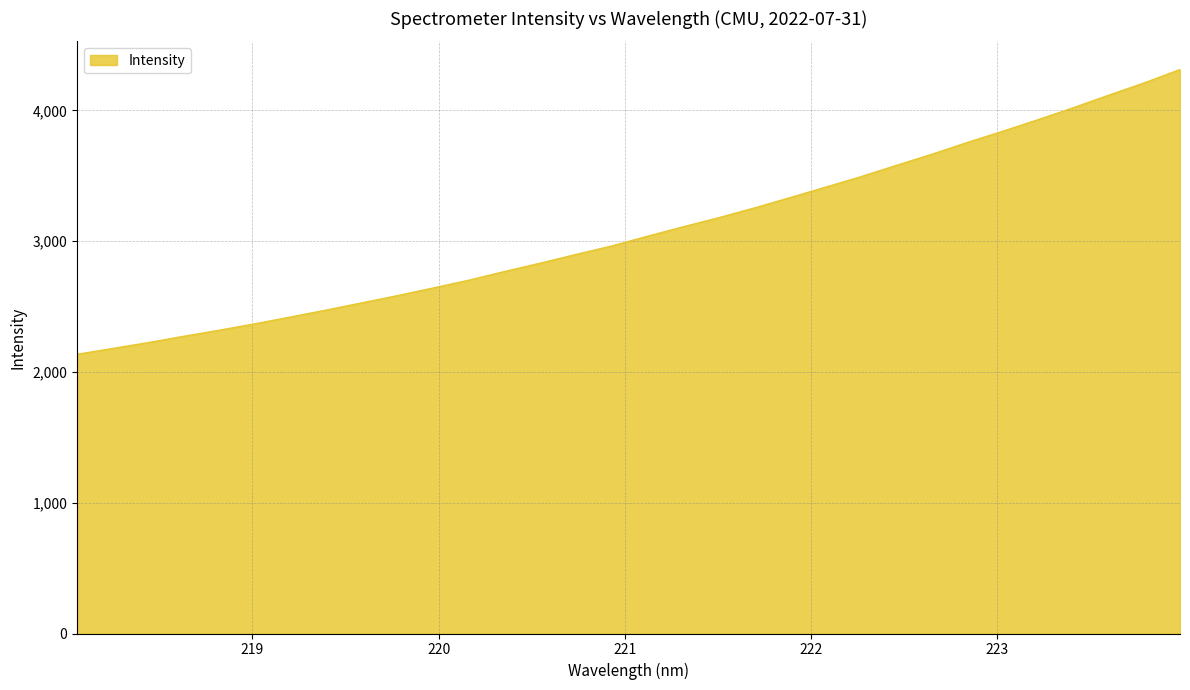

Does the chart display data point markers on the line(s)?

No